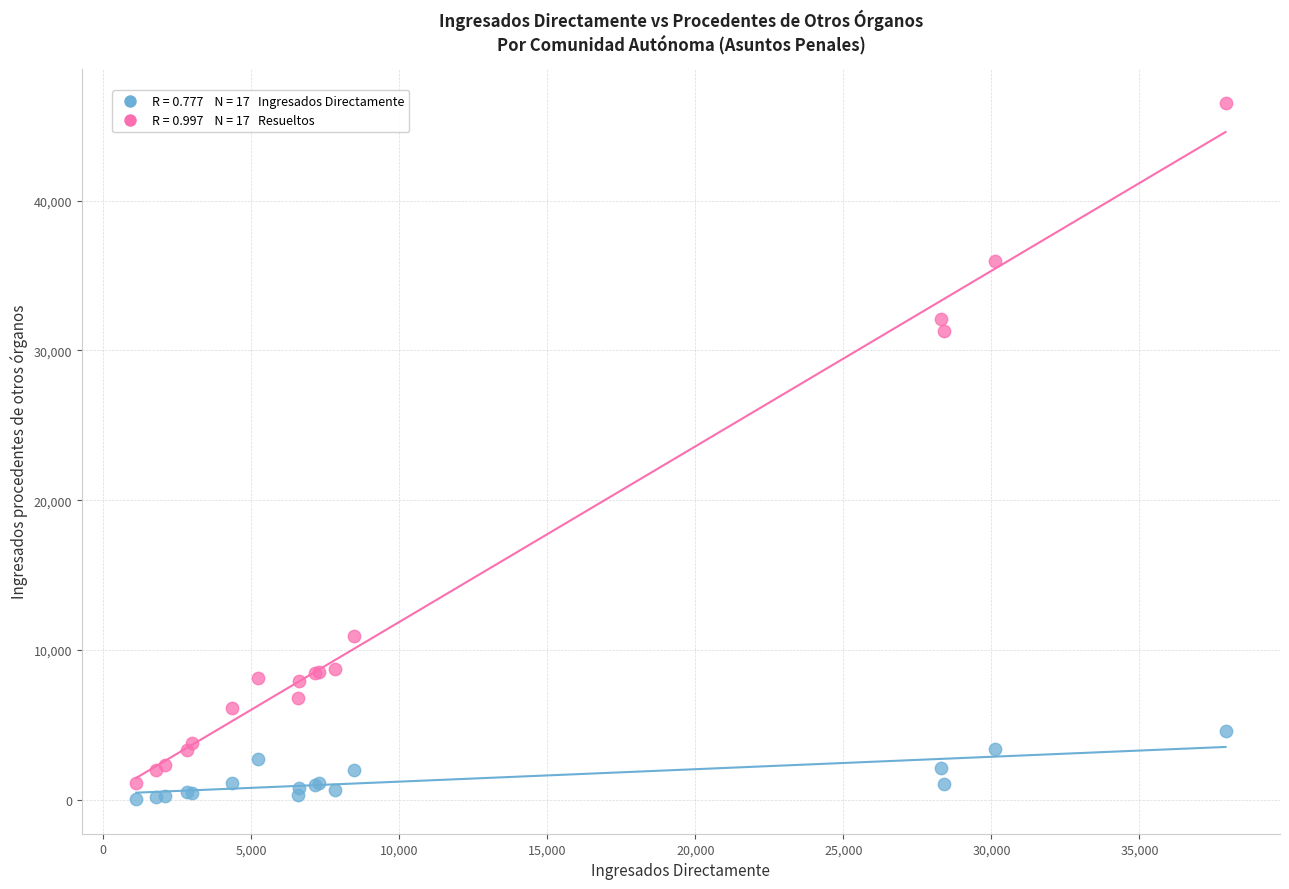

Across all series, what Y value is closest to 23271?

31285